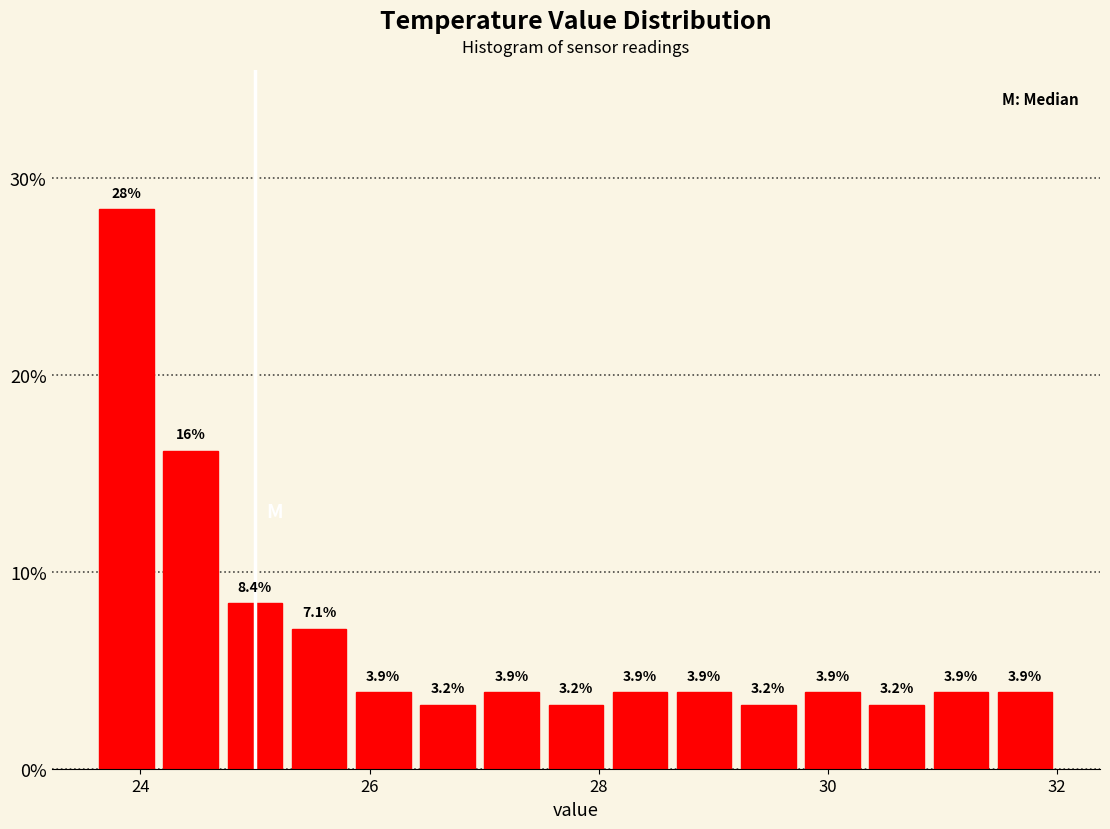

Read against the x-axis, roughly where is the centre of the tallest bar?

23.8